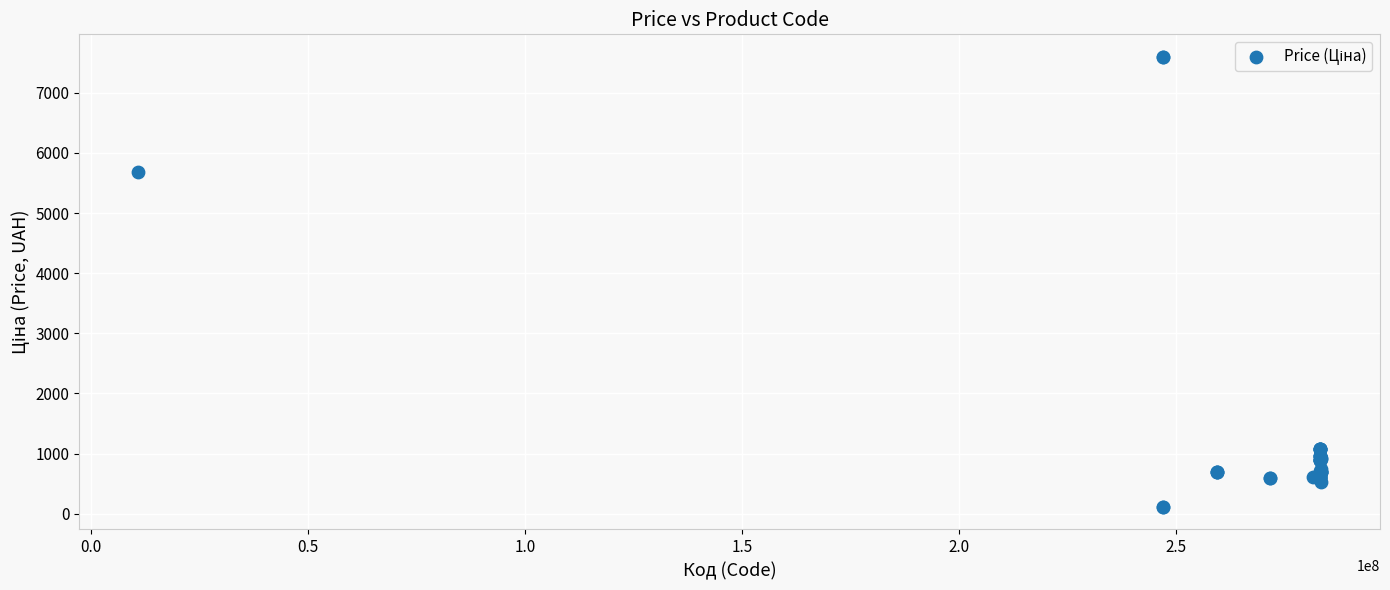

What Y value in the scatter plot is closest to 3855?

5673.8